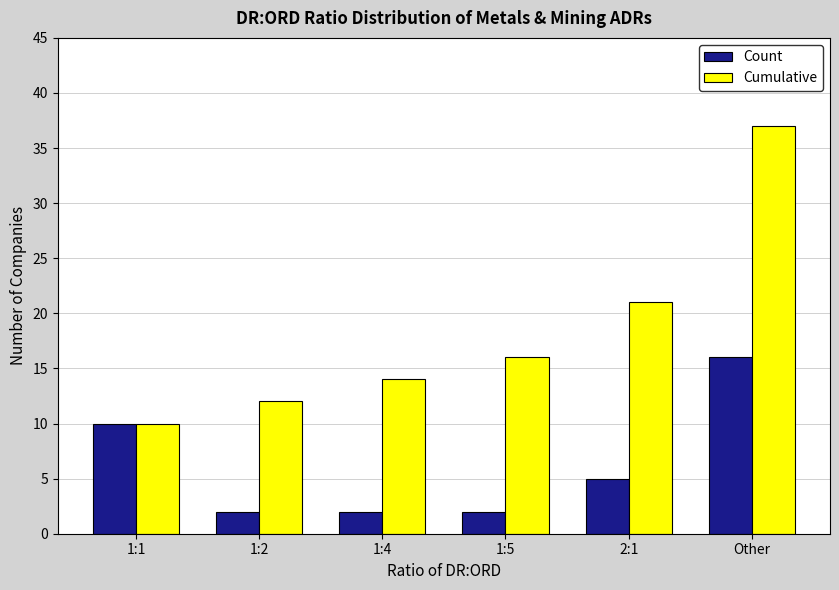

The value of Cumulative at 1:4 is 22. True or false?

False